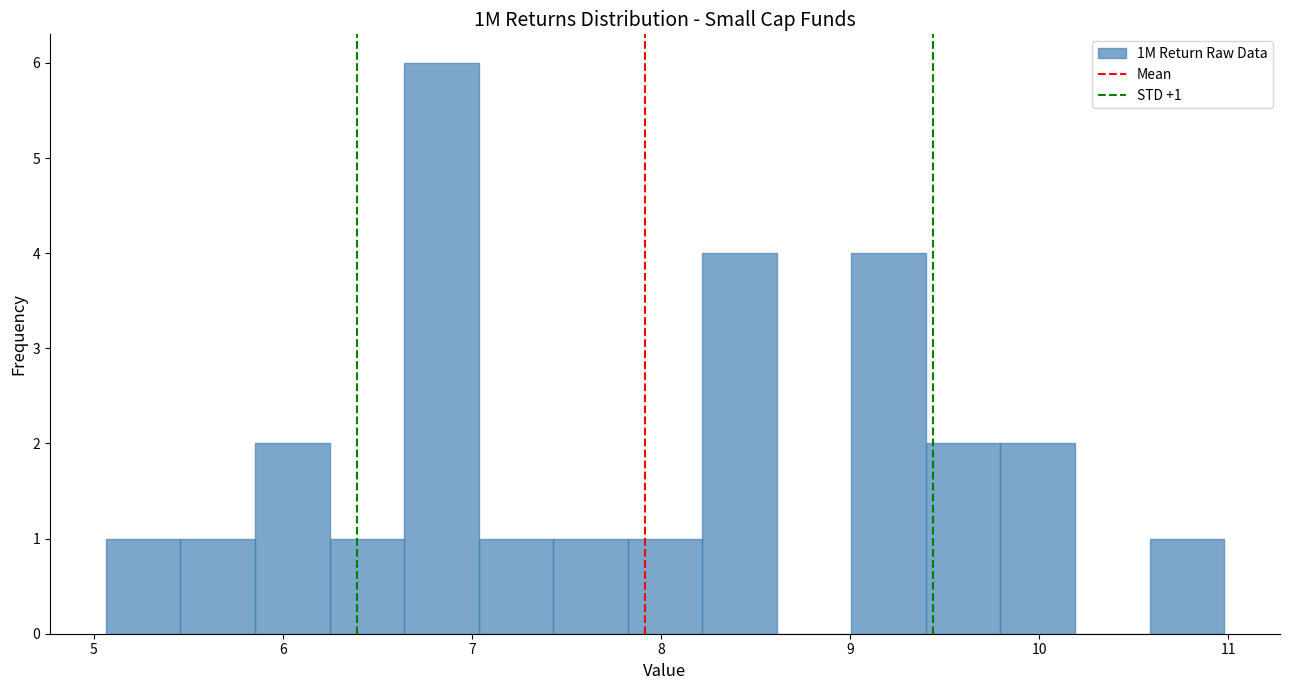

Read against the x-axis, roughly where is the centre of the tallest bar?

6.8